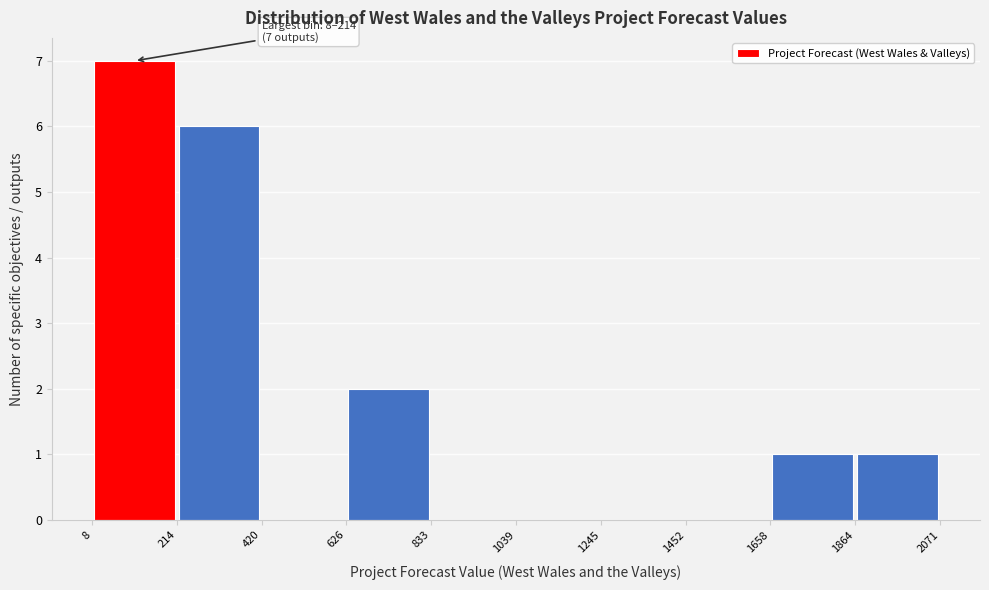

Which range on the x-axis has the tallest bar?

8 to 214